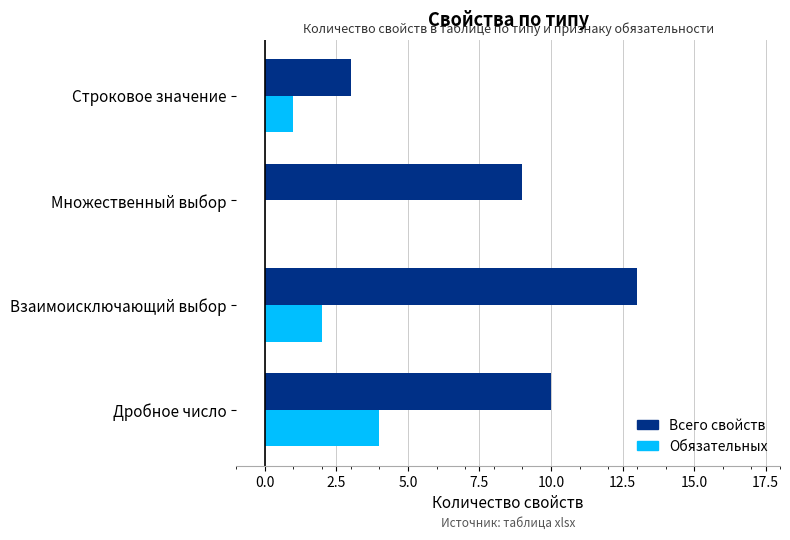

What is the greatest value displayed?

13